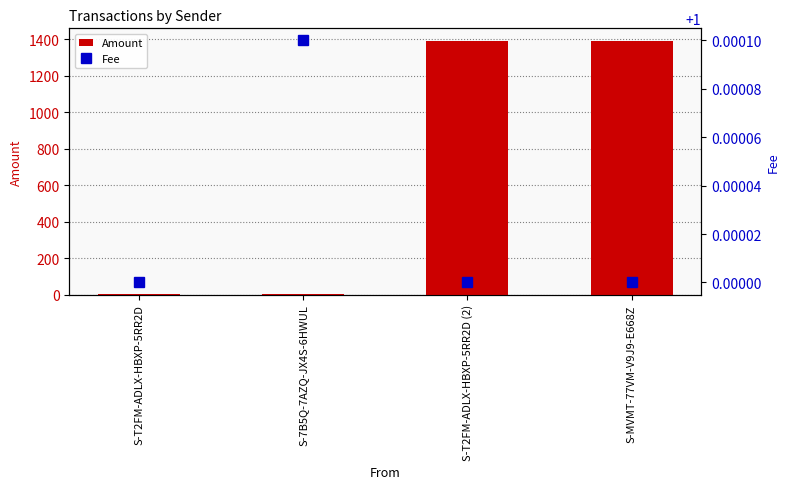

How many data points in Amount are above 1389?

1